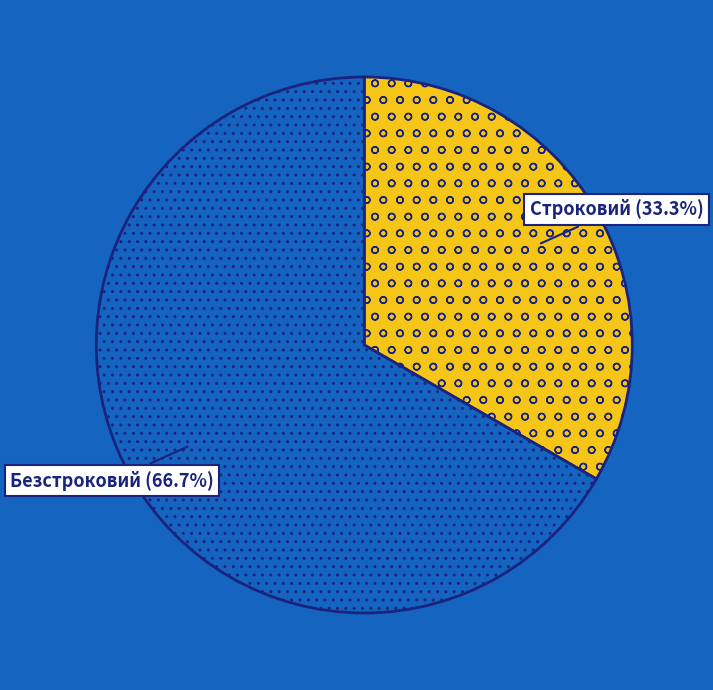

Rank the categories by value from highest to lowest.

Безстроковий, Строковий